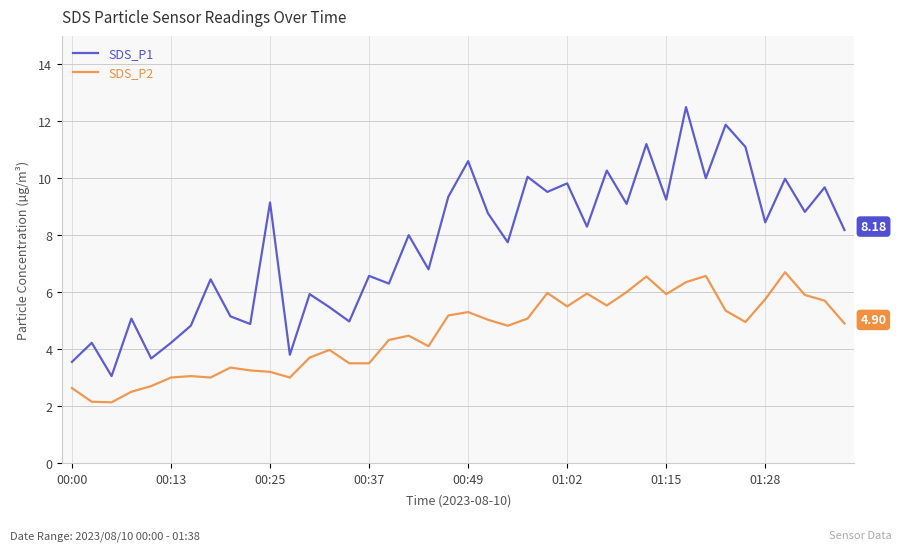

True or false: SDS_P2 has more than 1 interior local peaks.

True